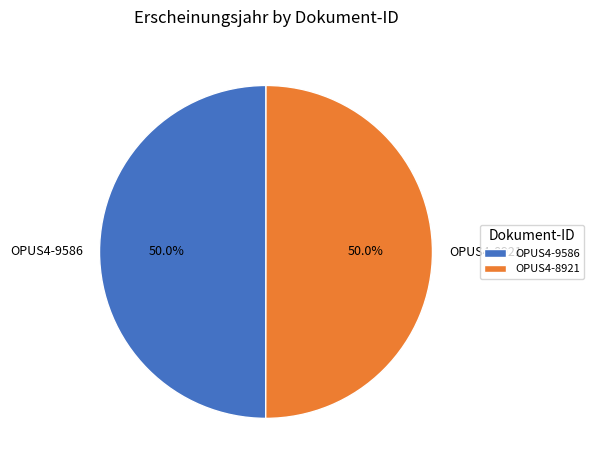

Approximately how many times larger is the value at OPUS4-8921 compared to OPUS4-9586?

1.0